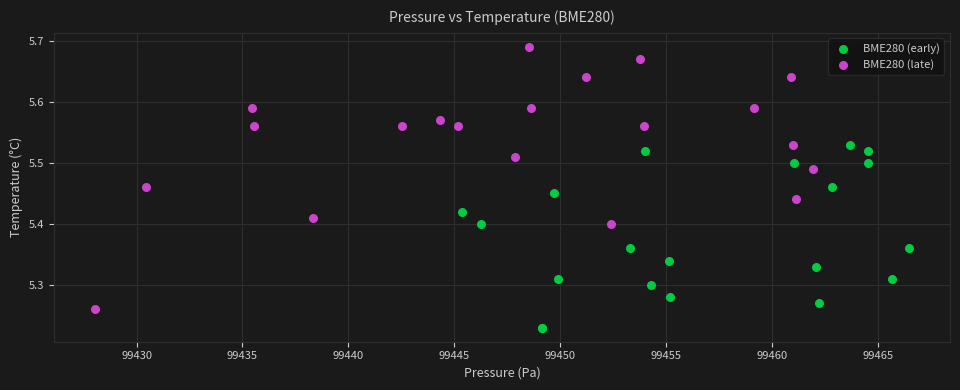

What are all the series names shown in the legend?

BME280 (early), BME280 (late)